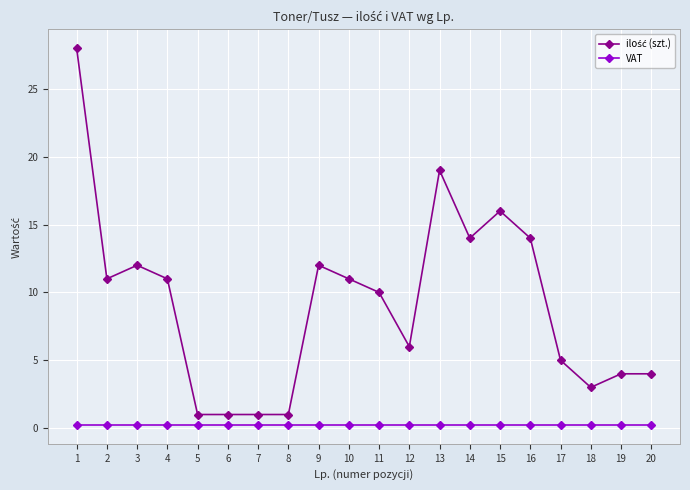

True or false: VAT has a value of 0.2 at 8.

True